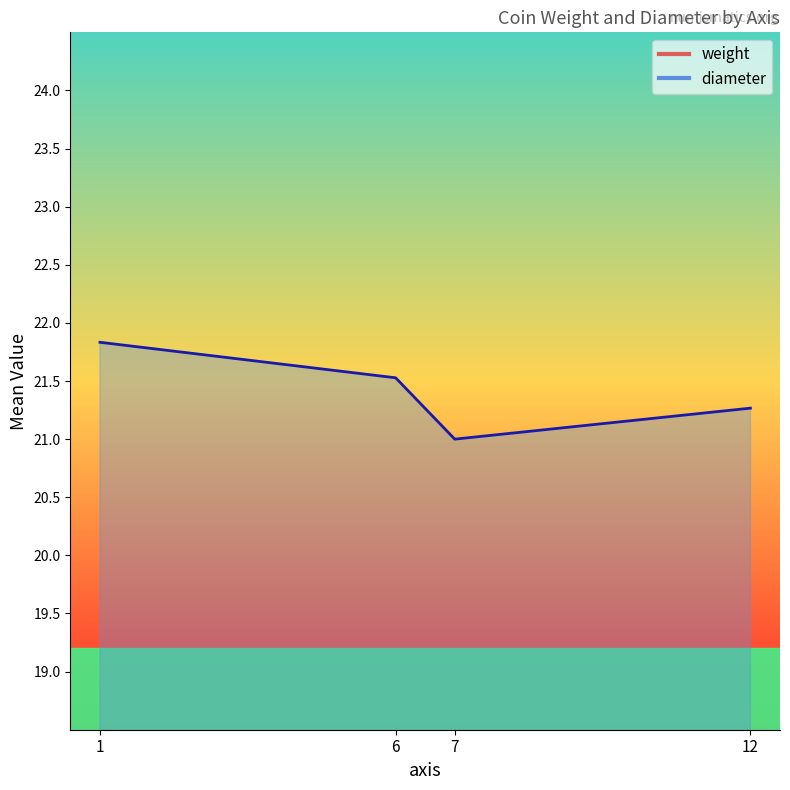

Which series has the largest total across all categories?

diameter